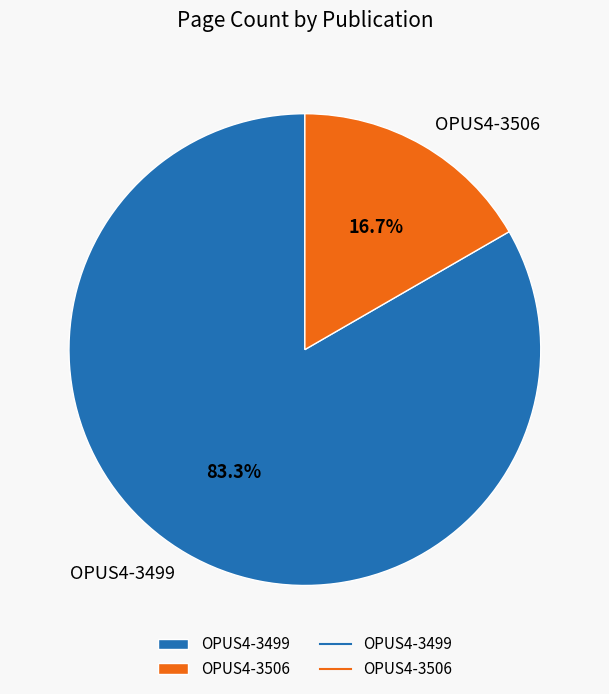

Combined, do OPUS4-3499 and OPUS4-3506 account for over 50%?

Yes